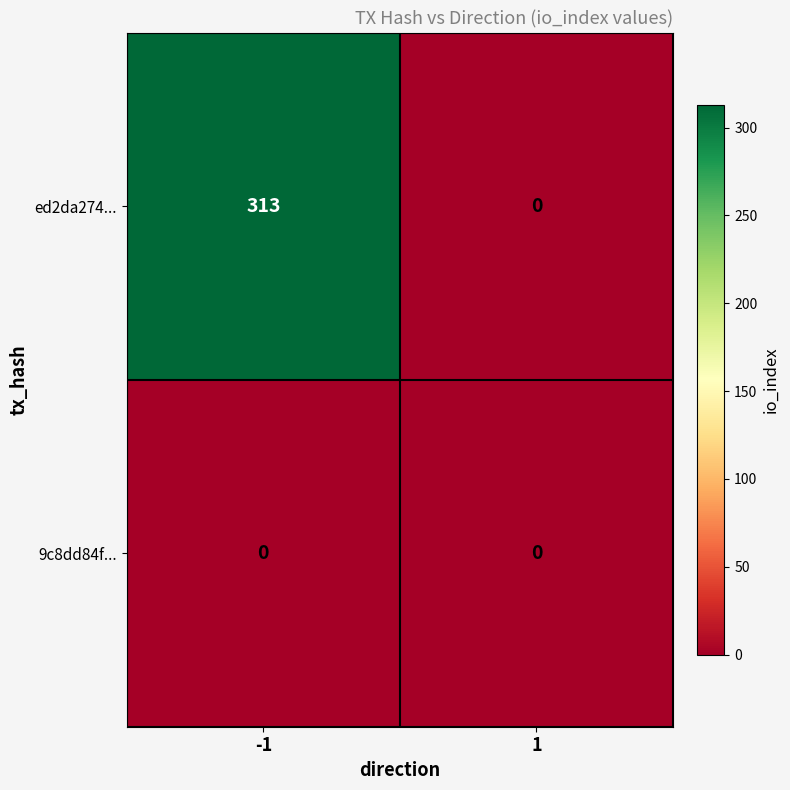

Rank the series by their maximum value, from highest to lowest.

ed2da274..., 9c8dd84f...